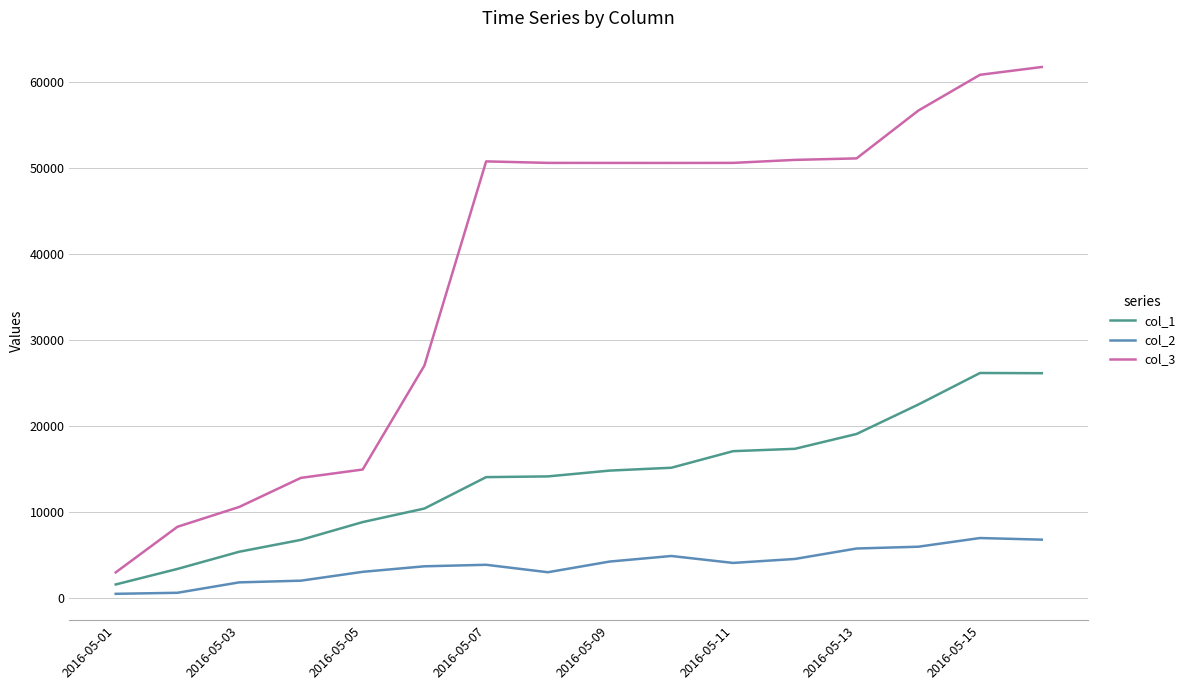

List the series in order of their peak value, lowest first.

col_2, col_1, col_3